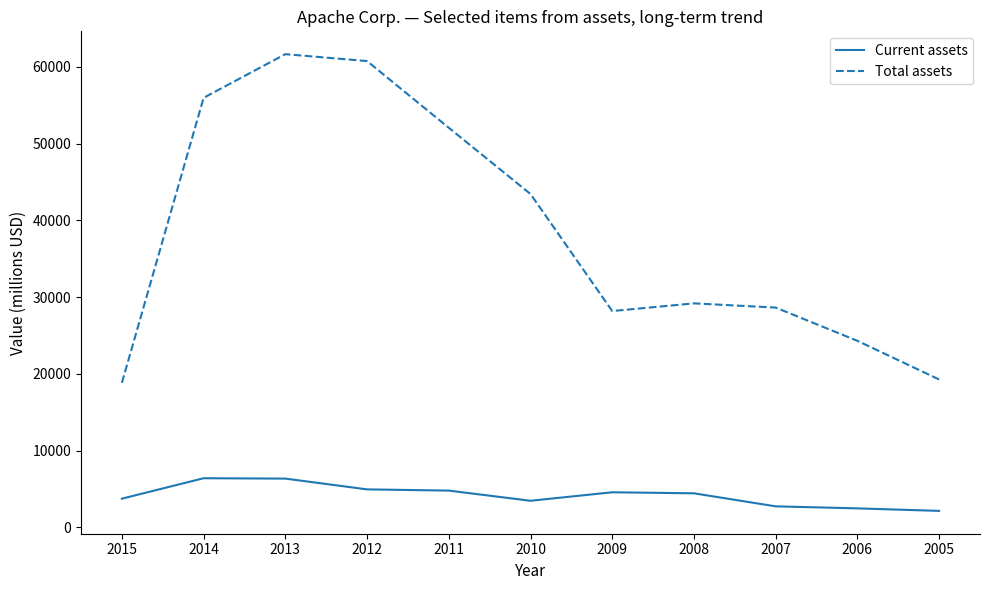

What is the difference between the maximum and minimum values in the Total assets series?

42795